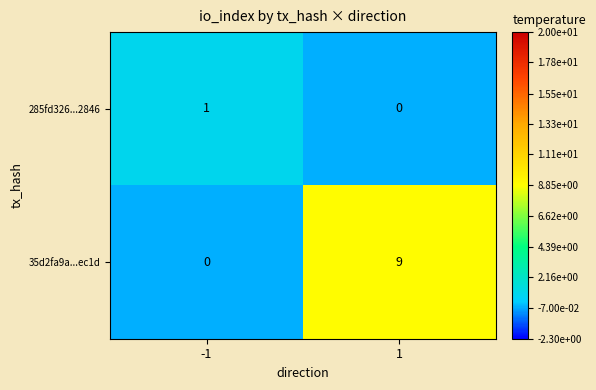

Reading left to right, transcribe all the data shown in this chart.

285fd326...2846: -1=1	1=0
35d2fa9a...ec1d: -1=0	1=9